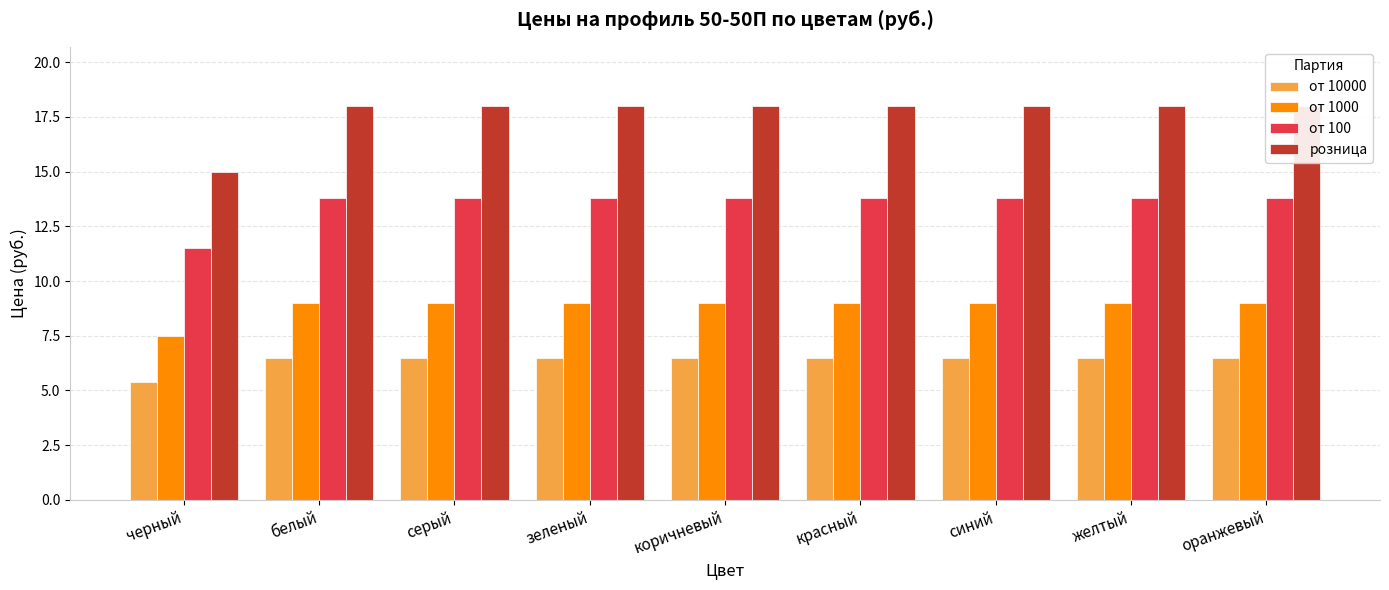

What is the label of the 9th bar from the left?

оранжевый